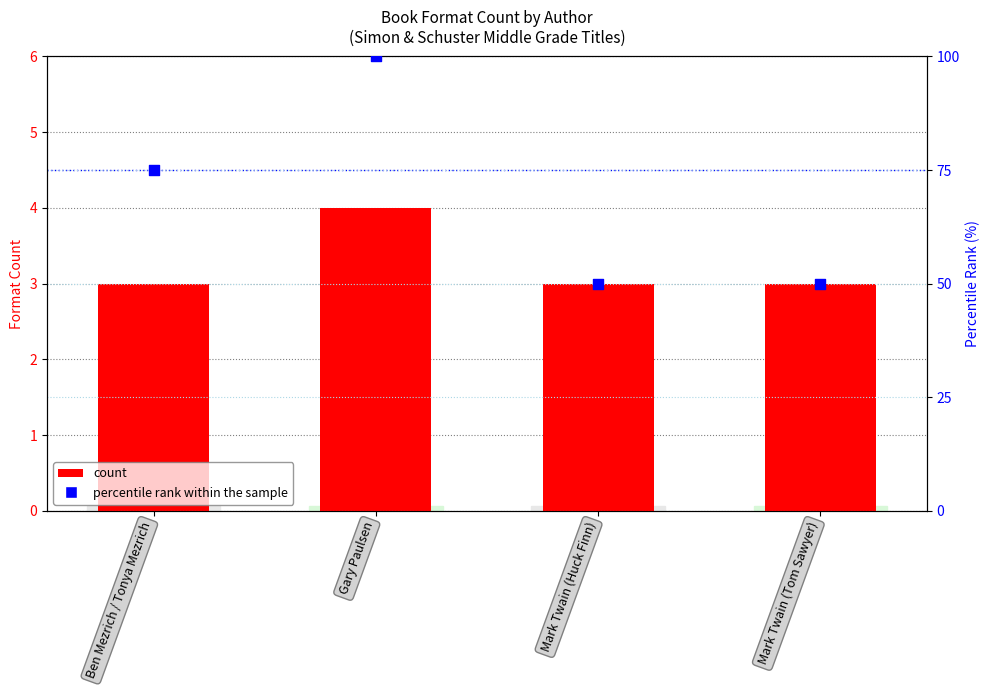

Which series reaches the maximum Y coordinate?

percentile rank within the sample